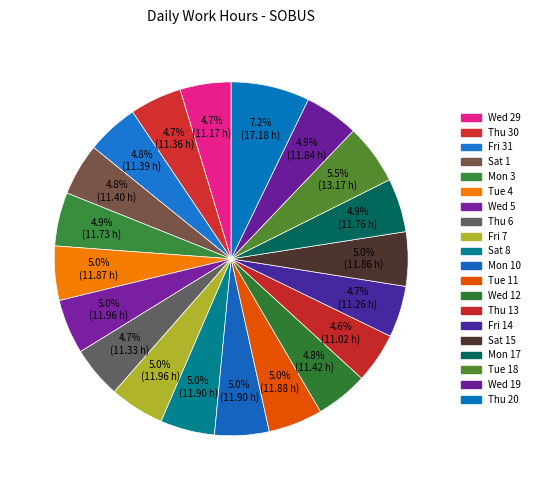

To the nearest percent, what is the average slice percentage?

5%